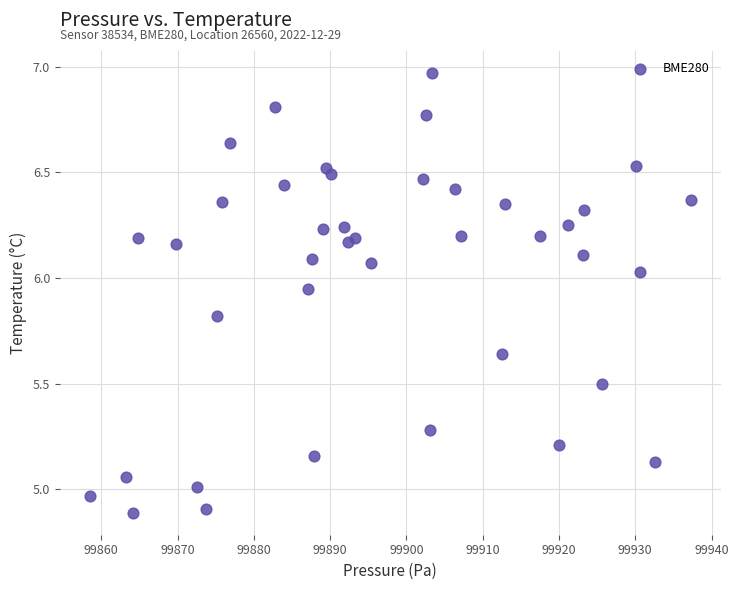

What is the range of X values (max minus min)?

78.8